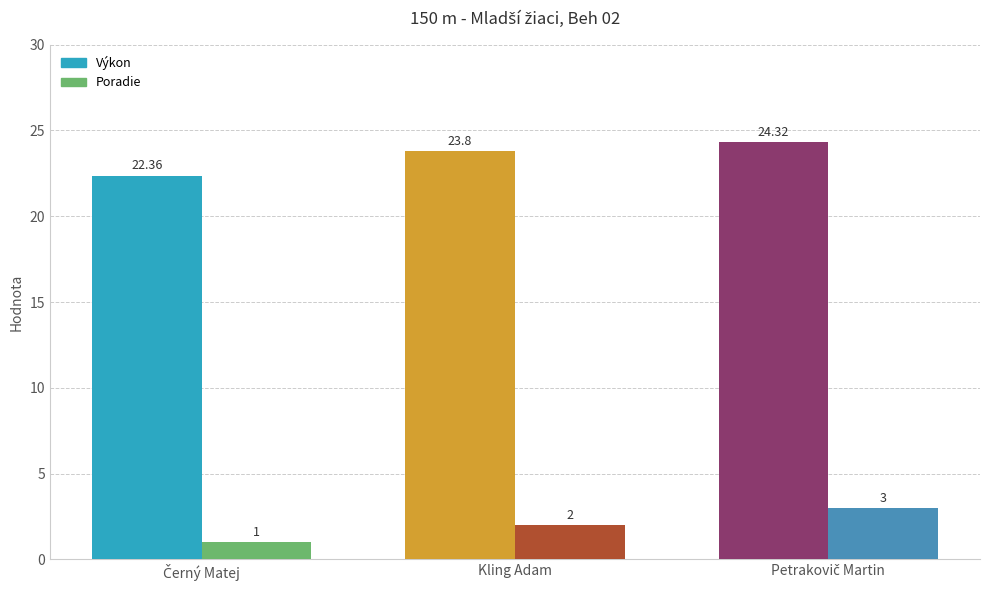

Which series has the largest total across all categories?

Výkon